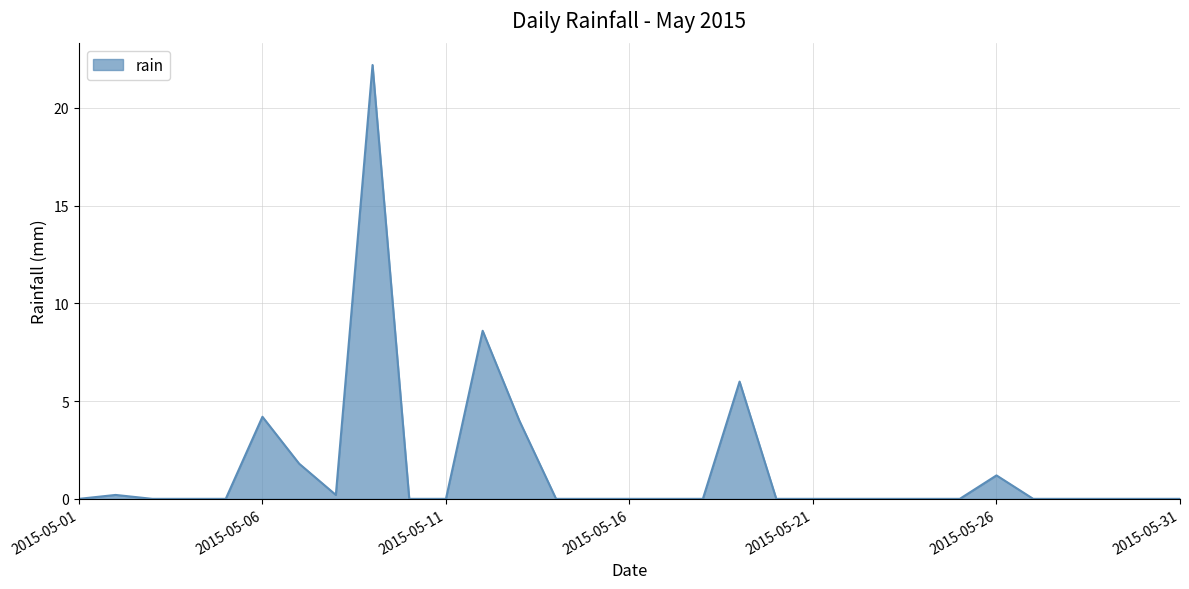

What is the greatest value displayed?

22.2